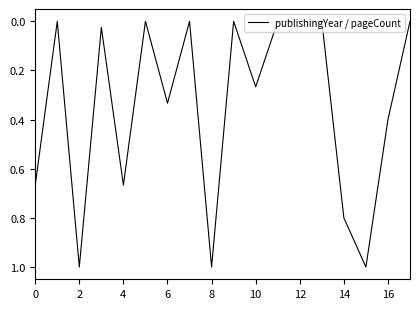

What is the maximum value shown in the chart?

1.0